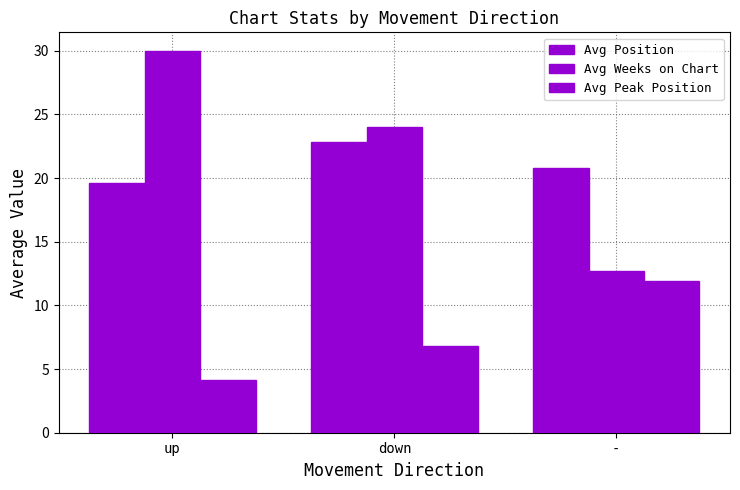

What is the label of the 1st bar from the left?

up